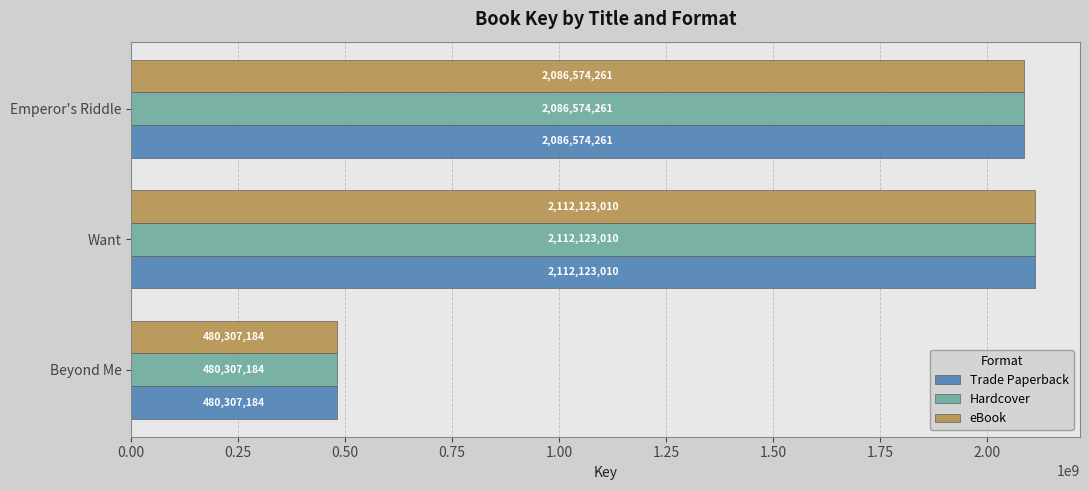

True or false: Trade Paperback has a value of 1083643720 at Emperor's Riddle.

False